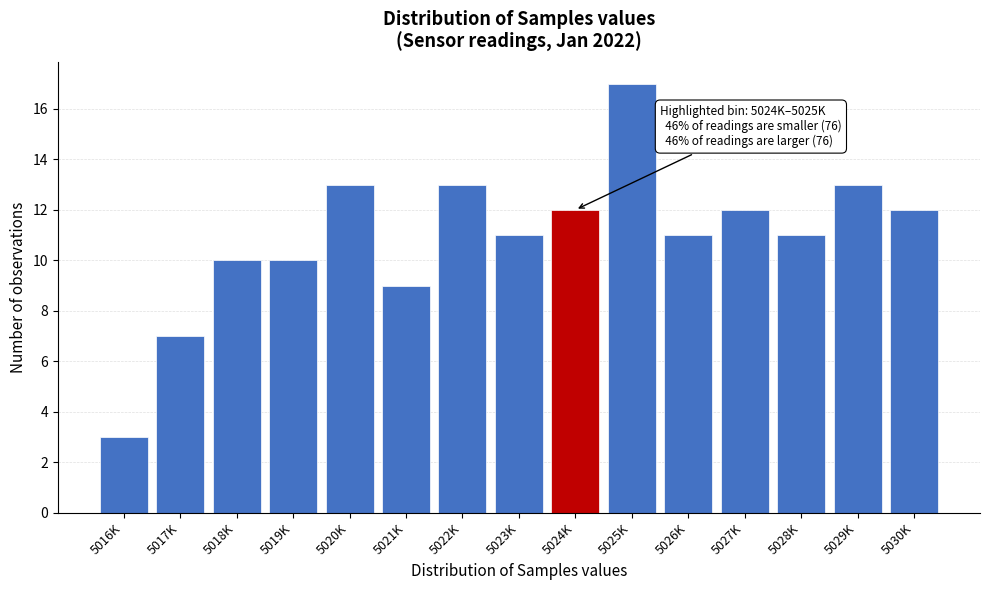

Reading left to right, transcribe all the data shown in this chart.

3	7	10	10	13	9	13	11	12	17	11	12	11	13	12